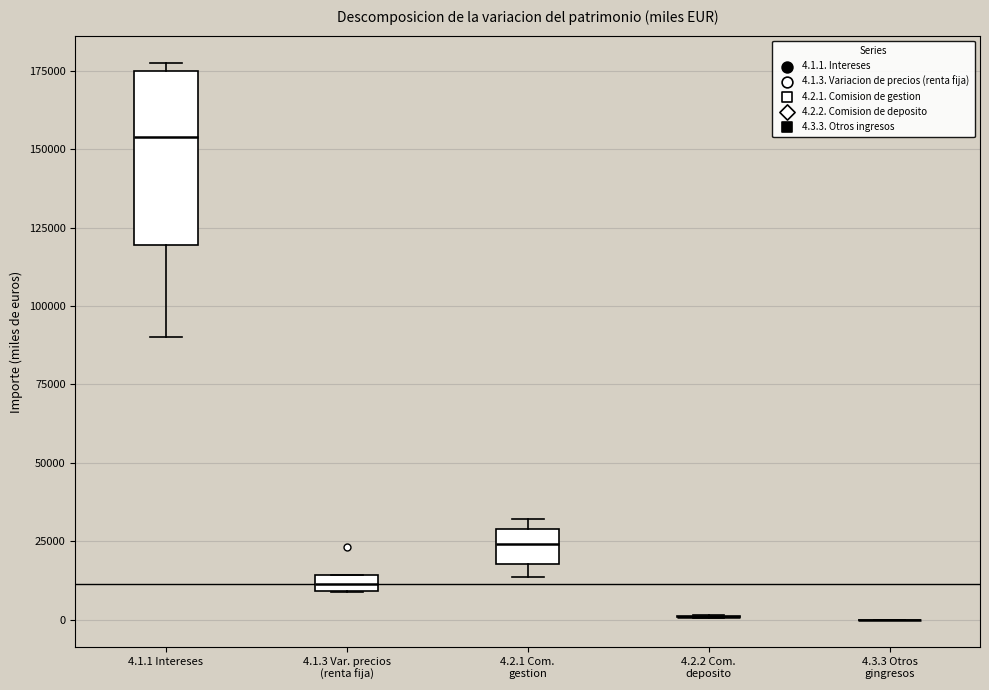

Comparing the boxes themselves (not the whiskers), which one is the tallest?

4.1.1 Intereses